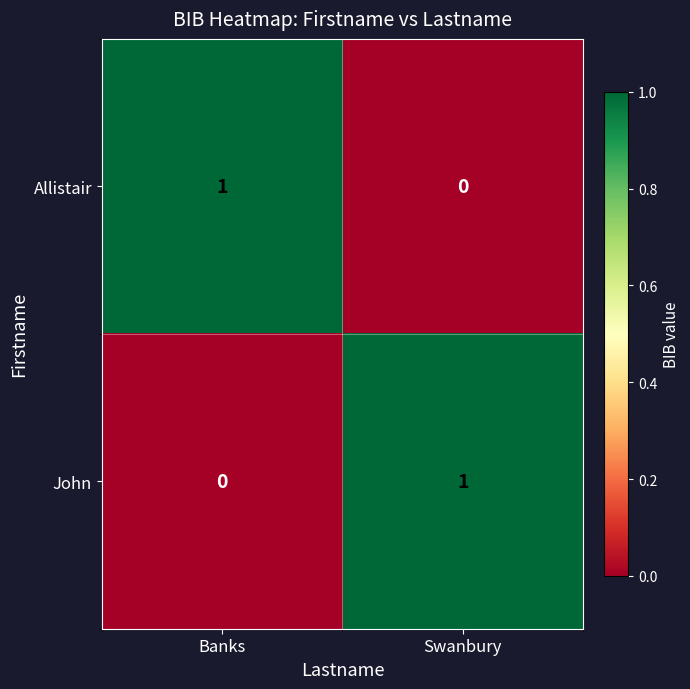

Reading left to right, extract all data points from this chart.

Allistair: 1	0
John: 0	1